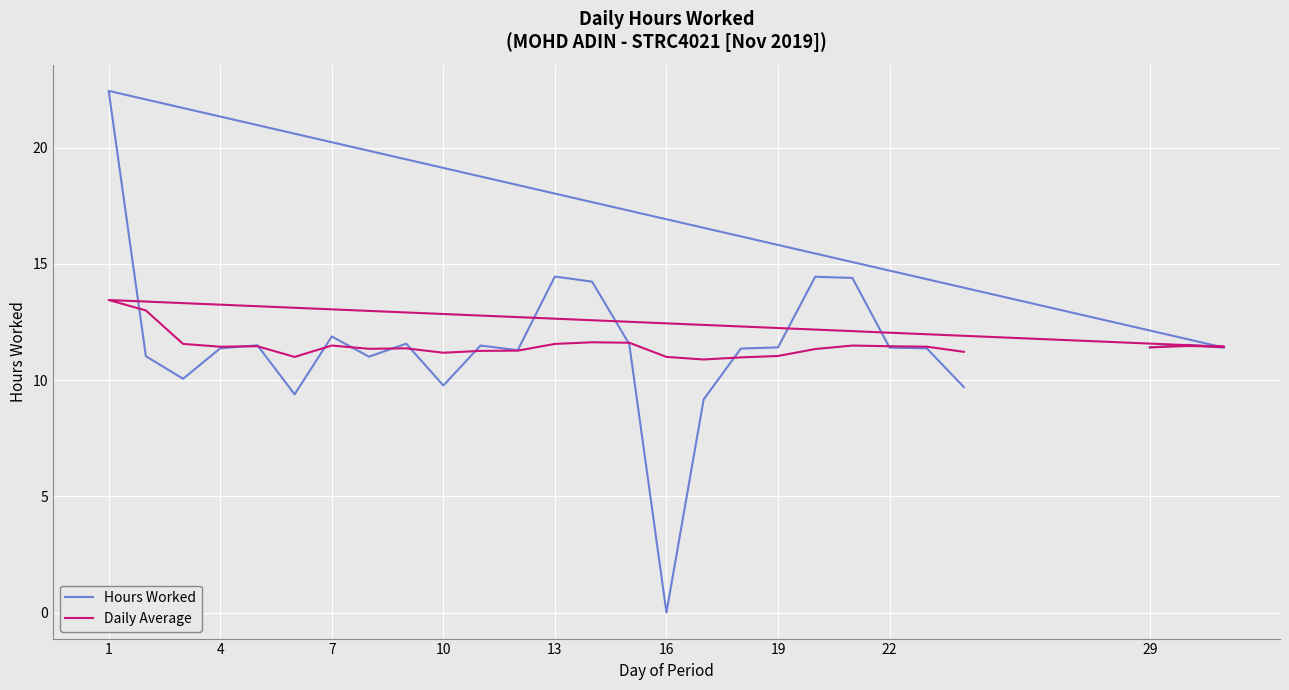

The Daily Average series shows 6.2 at 13. True or false?

False